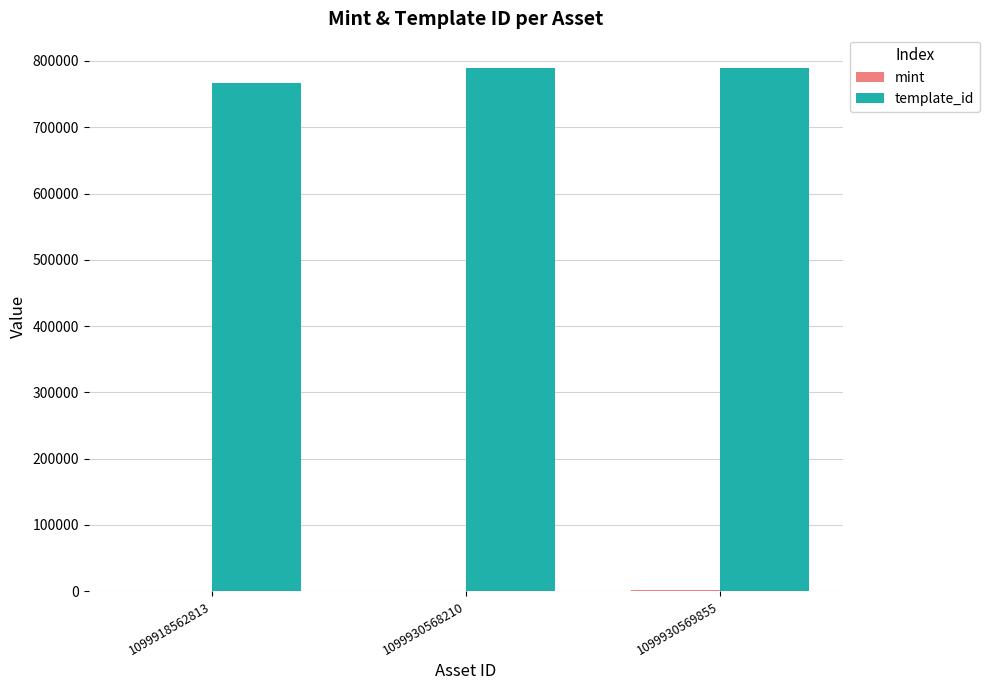

Which series has the largest range (max minus min)?

template_id